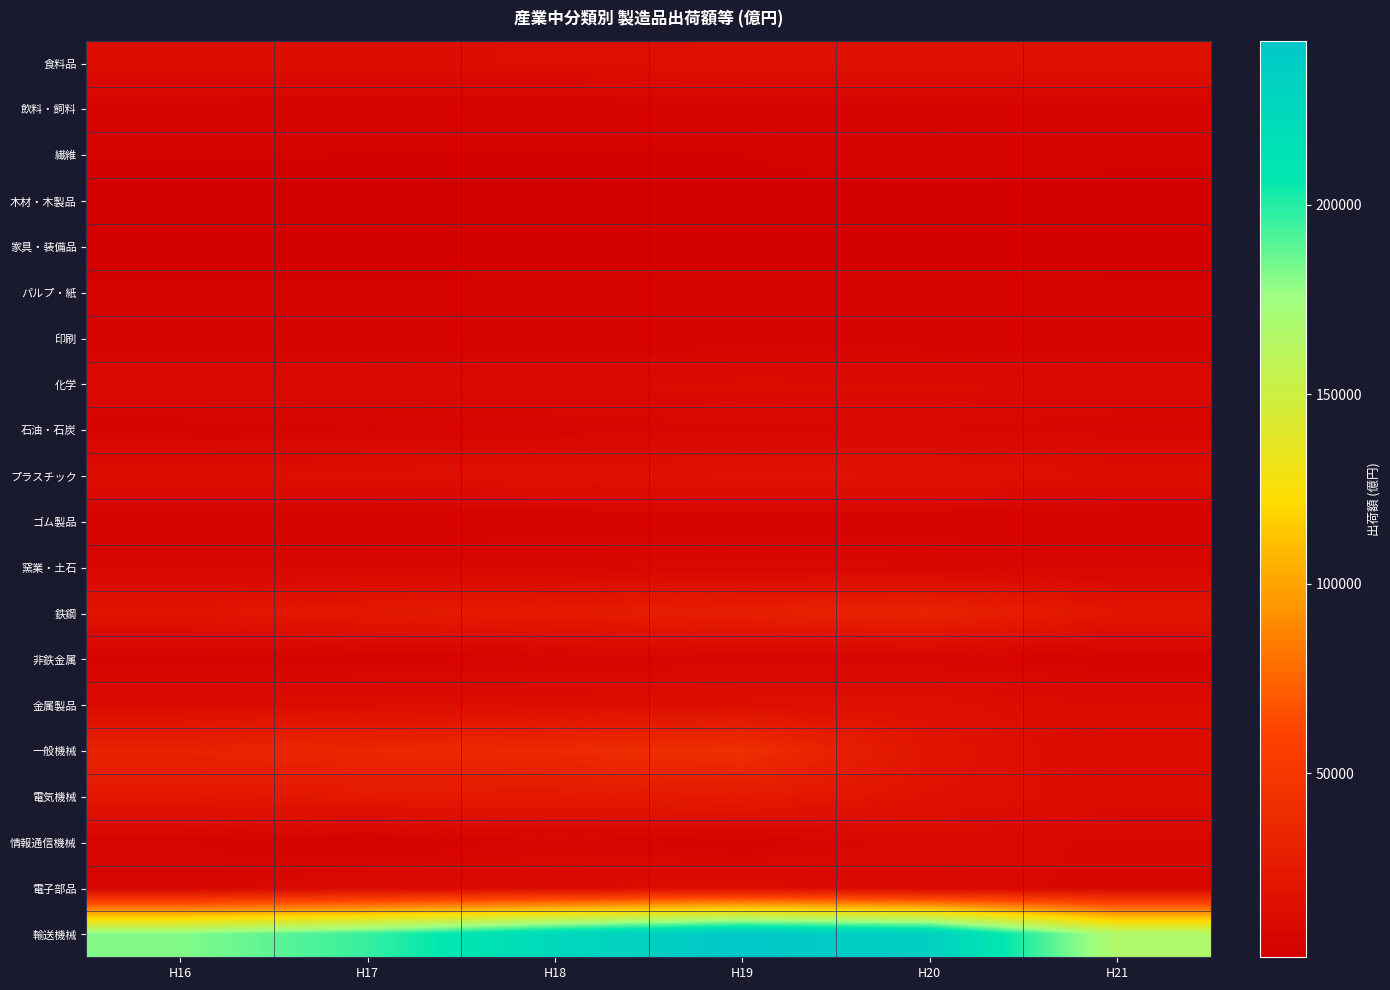

Which has a higher value, H20 or H18?

H20